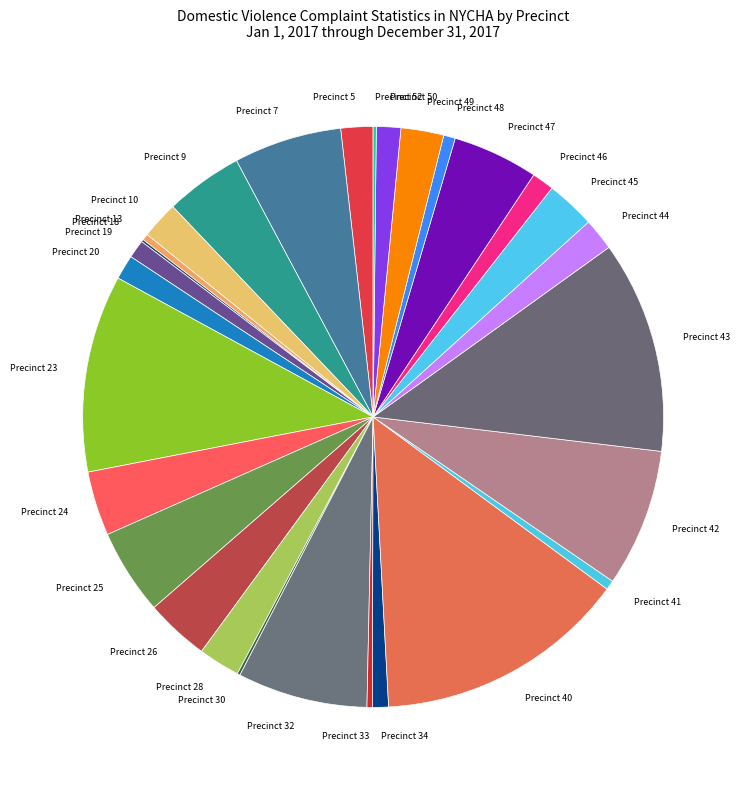

Which has a higher value, Precinct 45 or Precinct 23?

Precinct 23